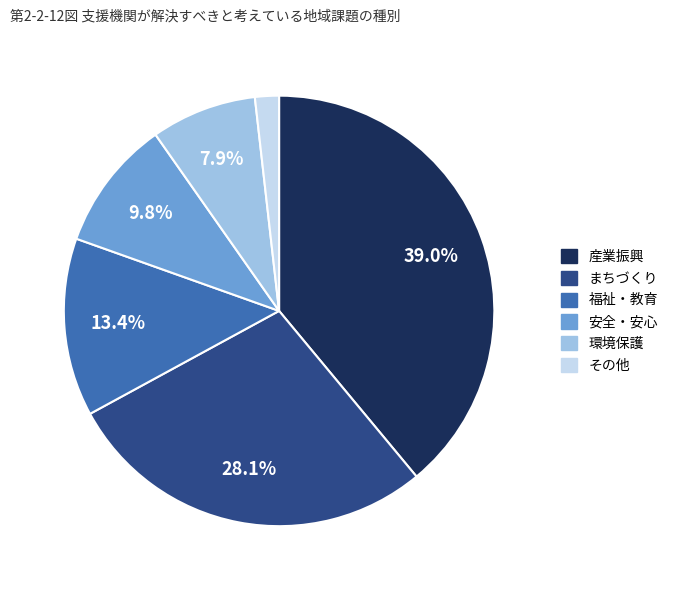

Which has a higher value, 産業振興 or 福祉・教育?

産業振興